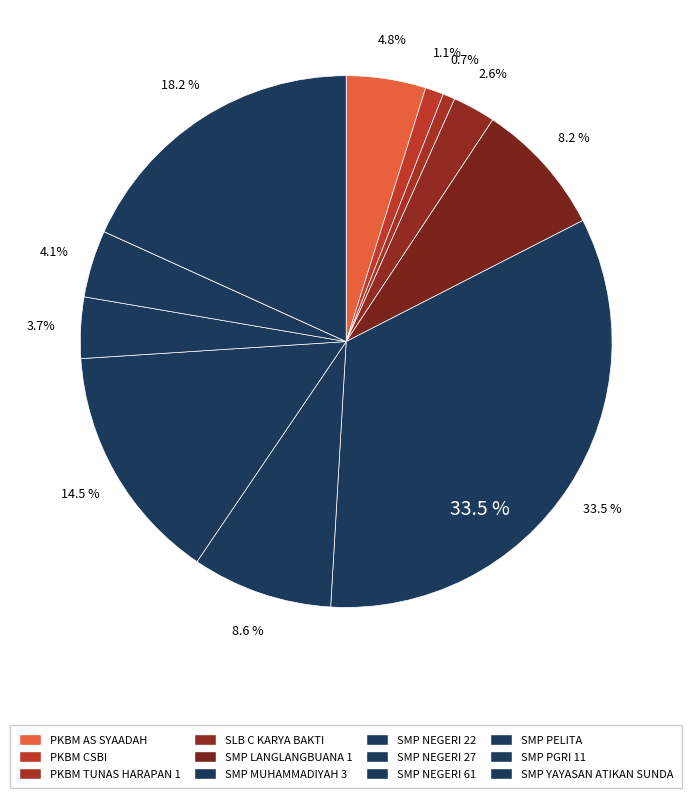

What percentage is the SMP PELITA slice, to the nearest percent?

4%